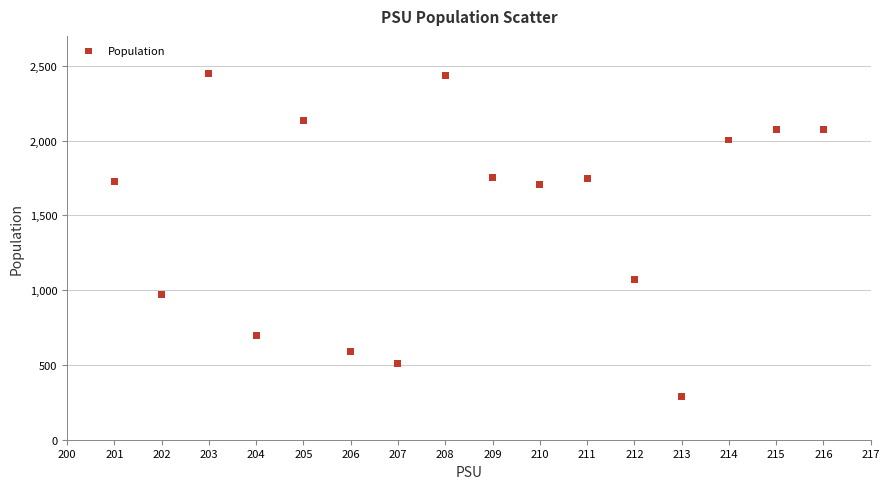

What Y value in the scatter plot is closest to 1369?

1070